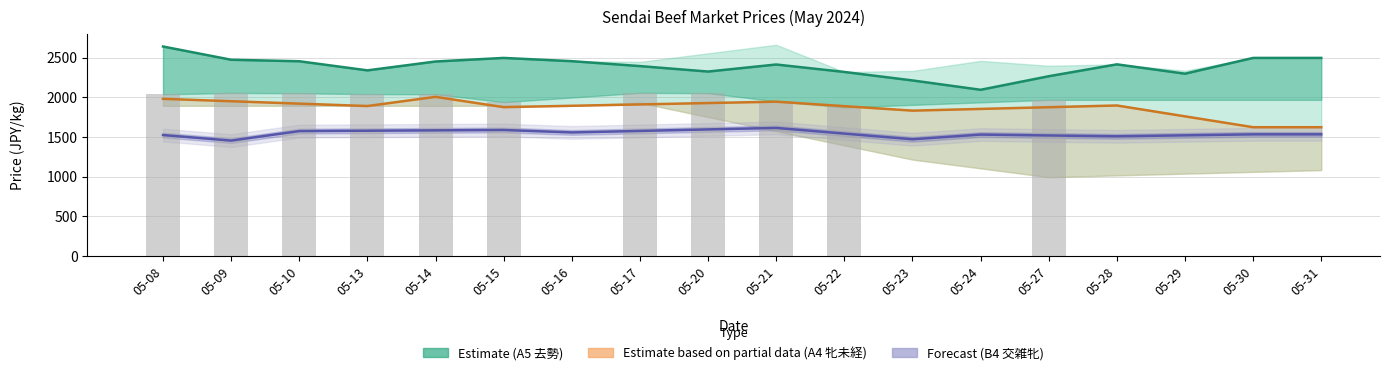

Where is Forecast (B4 交雑牝) nearest to the value 1535?

05-30